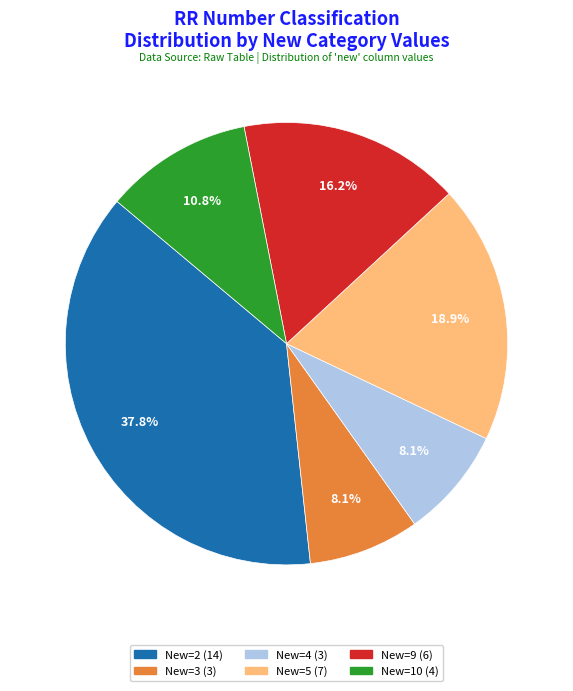

Is there any slice that represents more than half of the pie?

No